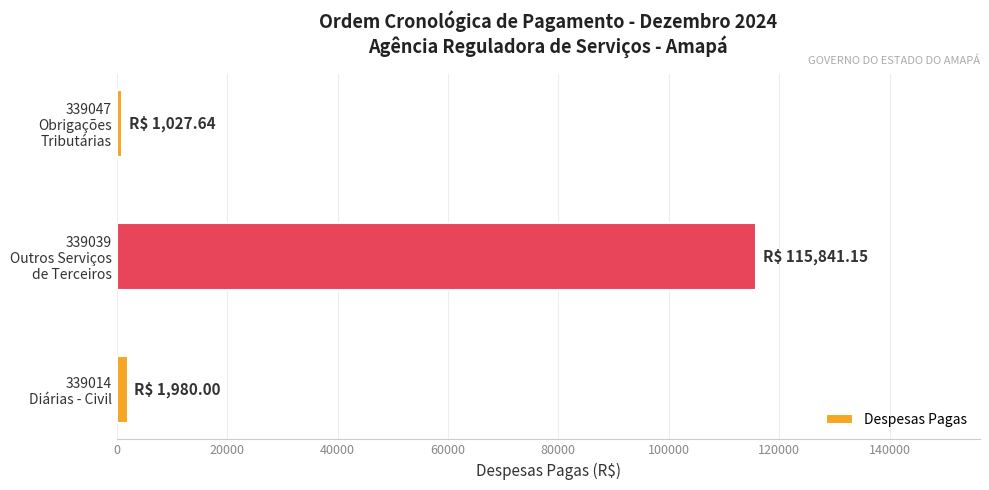

What is the average value?

39616.3